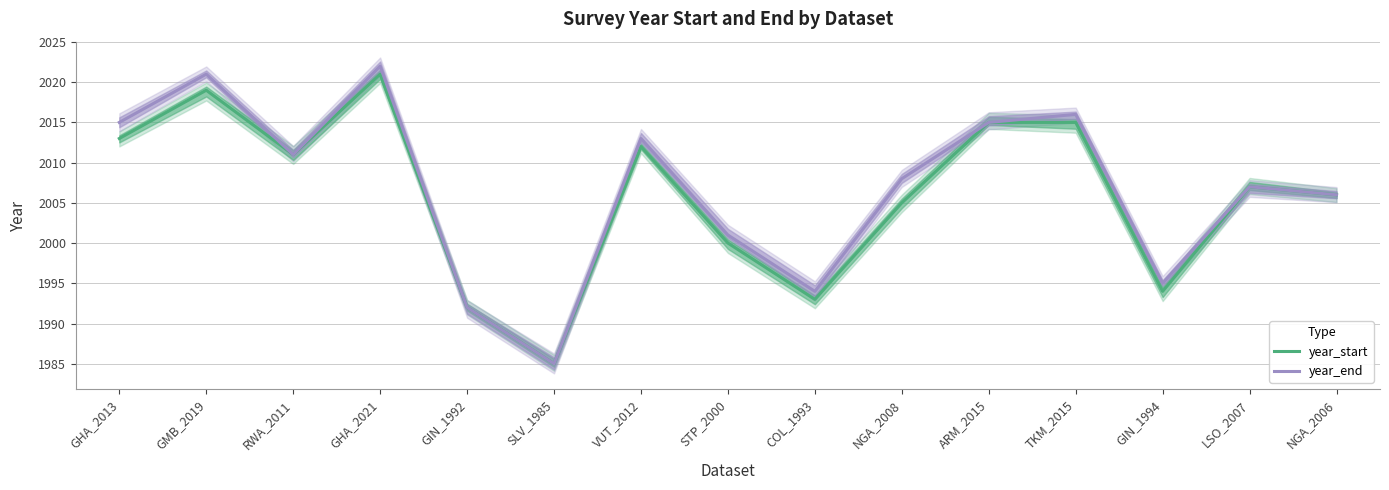

What is the total value across all series at SLV_1985?

3970